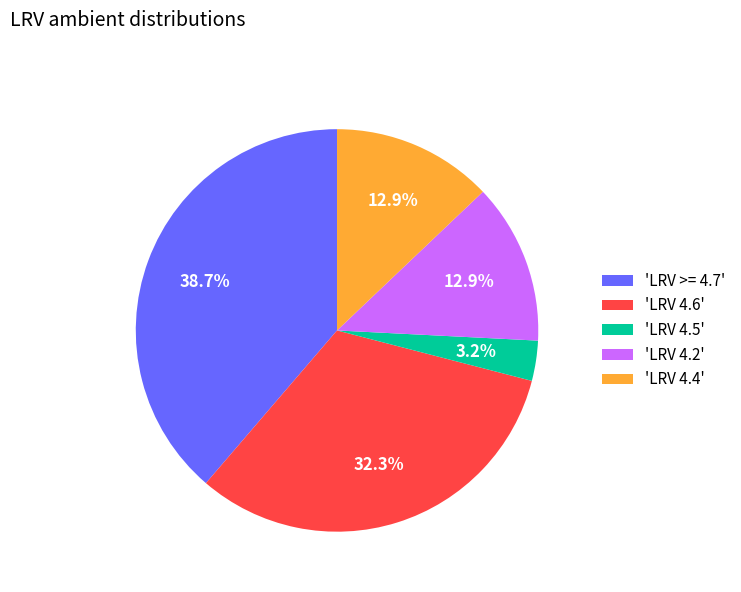

Is 'LRV >= 4.7' the majority of the pie?

No